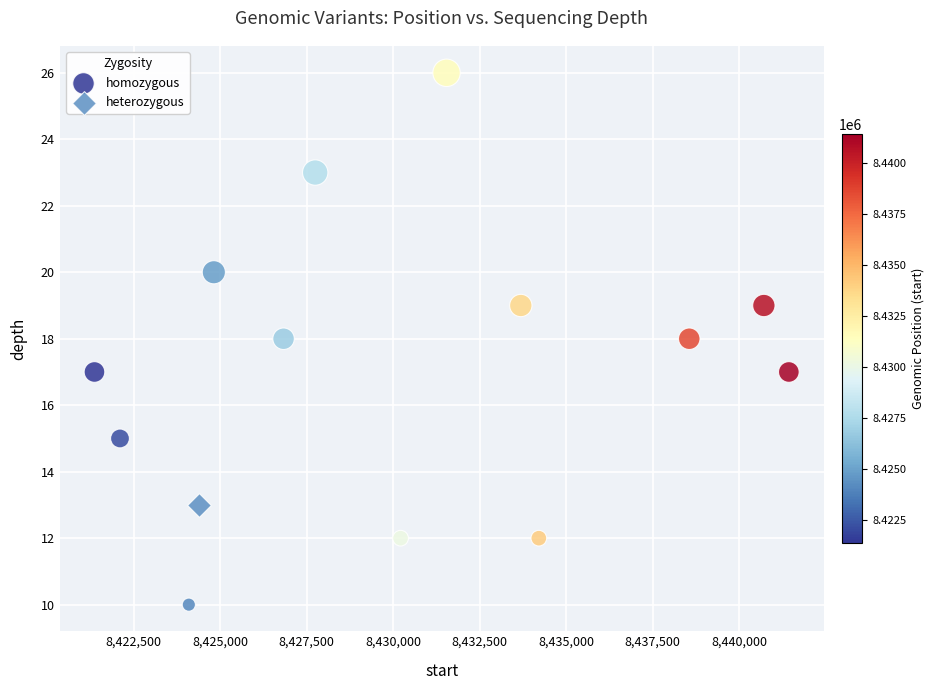

What are all the series names shown in the legend?

homozygous, heterozygous